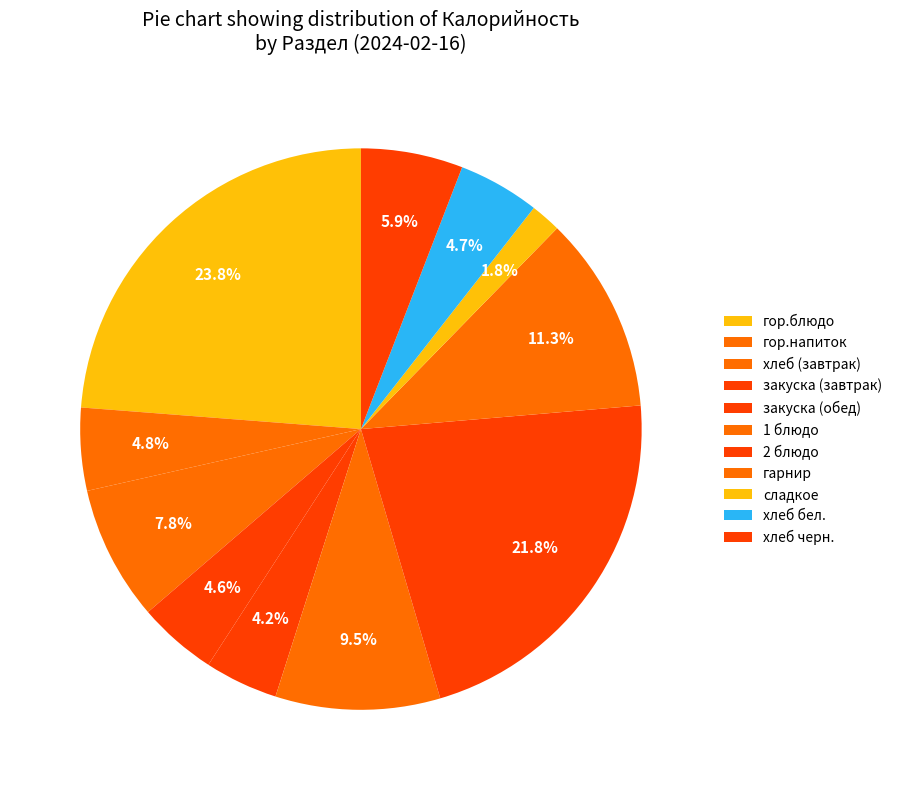

Does any single category account for the majority?

No